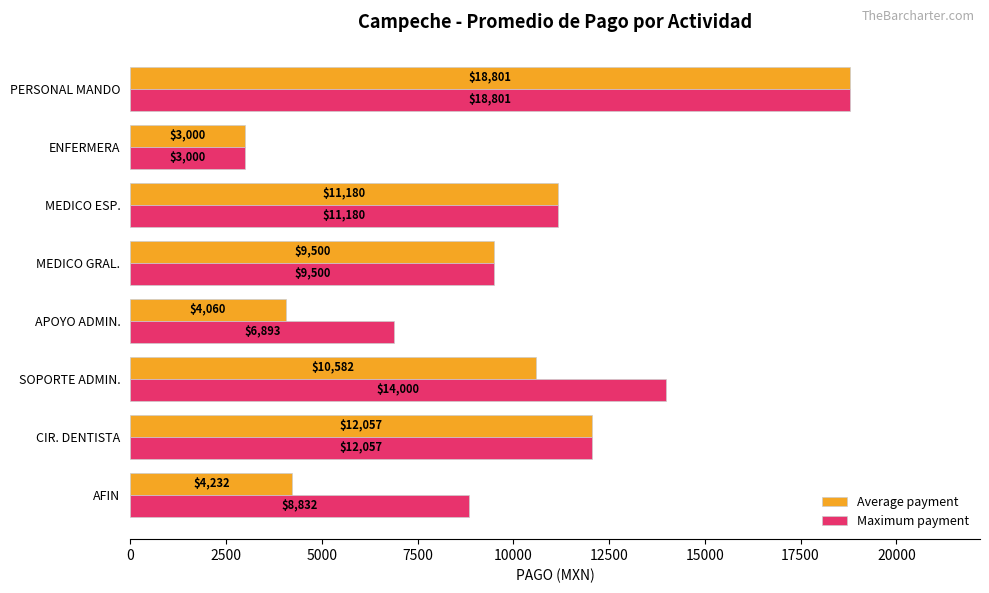

Read the Average payment value at CIR. DENTISTA.

12057.0